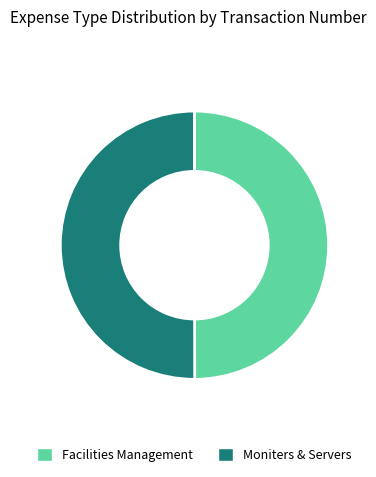

Is the sum of Facilities Management and Moniters & Servers greater than half?

Yes